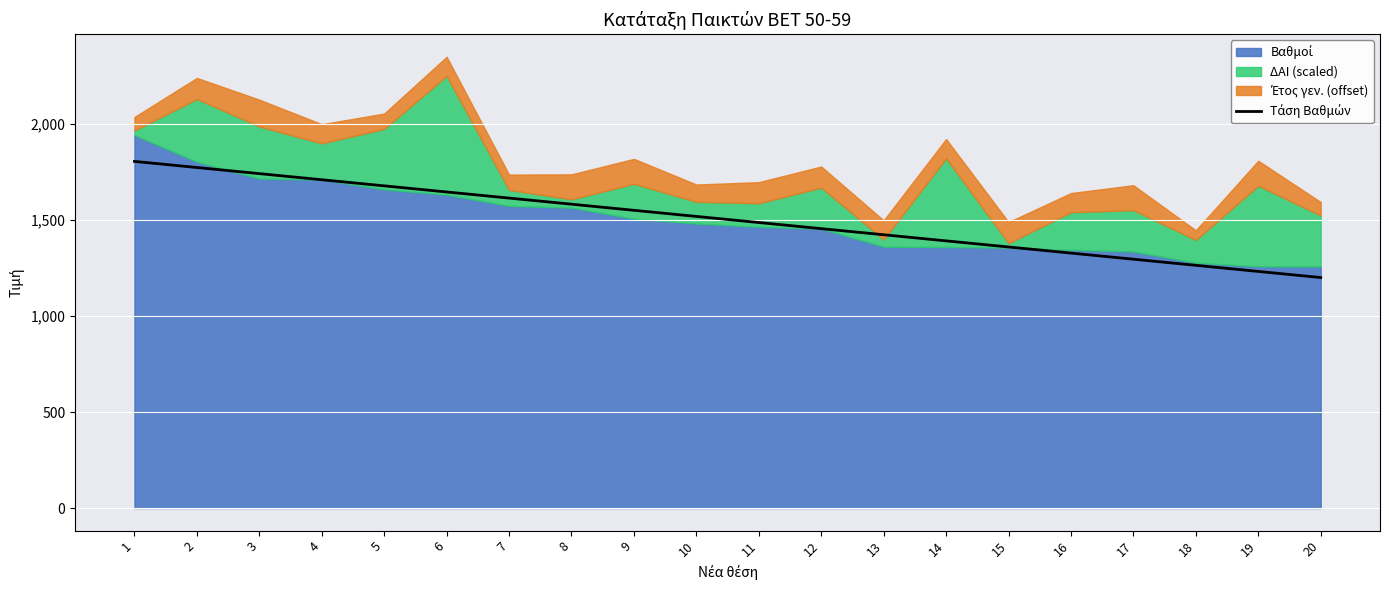

What is the average value?

1503.8